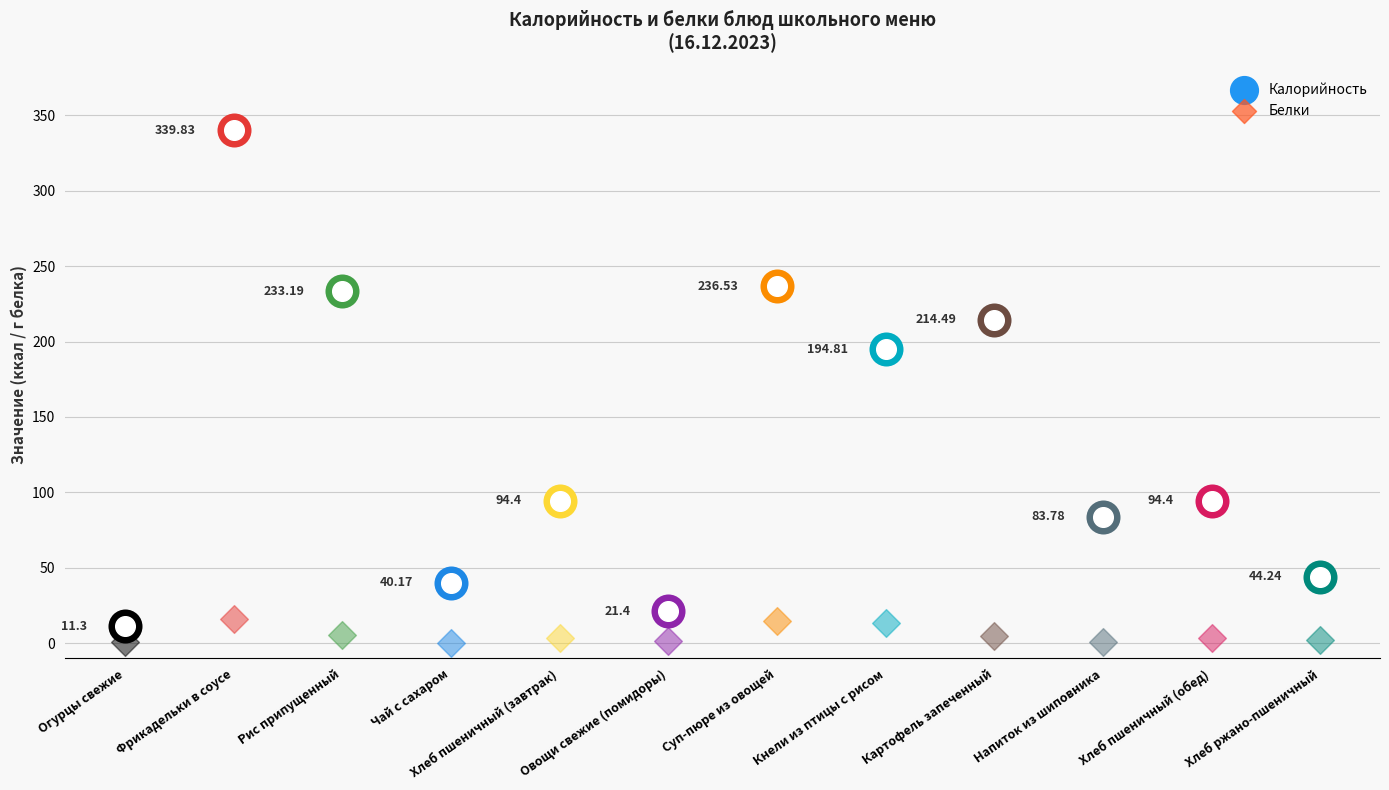

At which category is the sum across all series the highest?

Фрикадельки в соусе